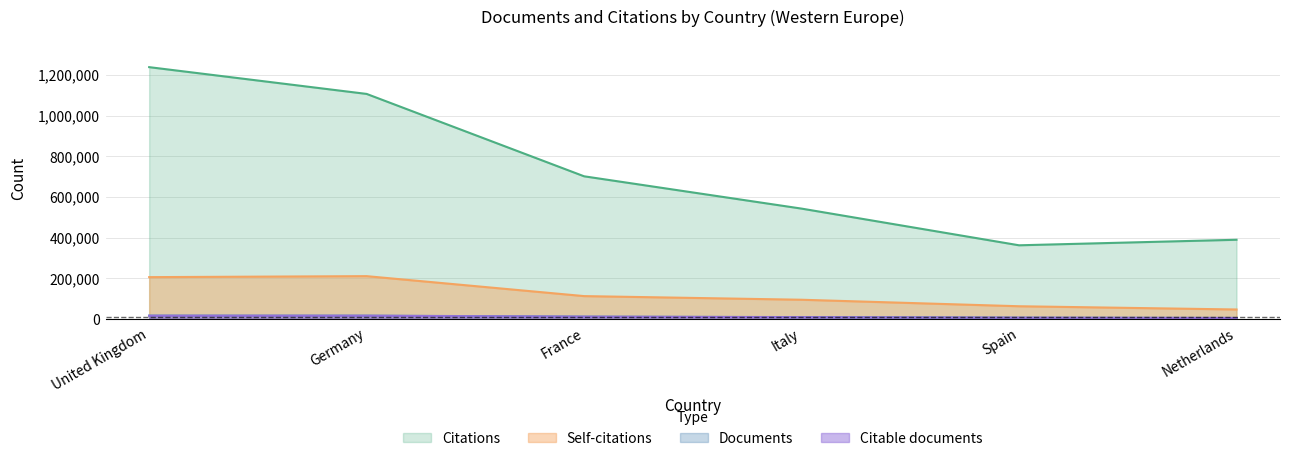

Is it true that Citable documents equals 16008 at Germany?

True